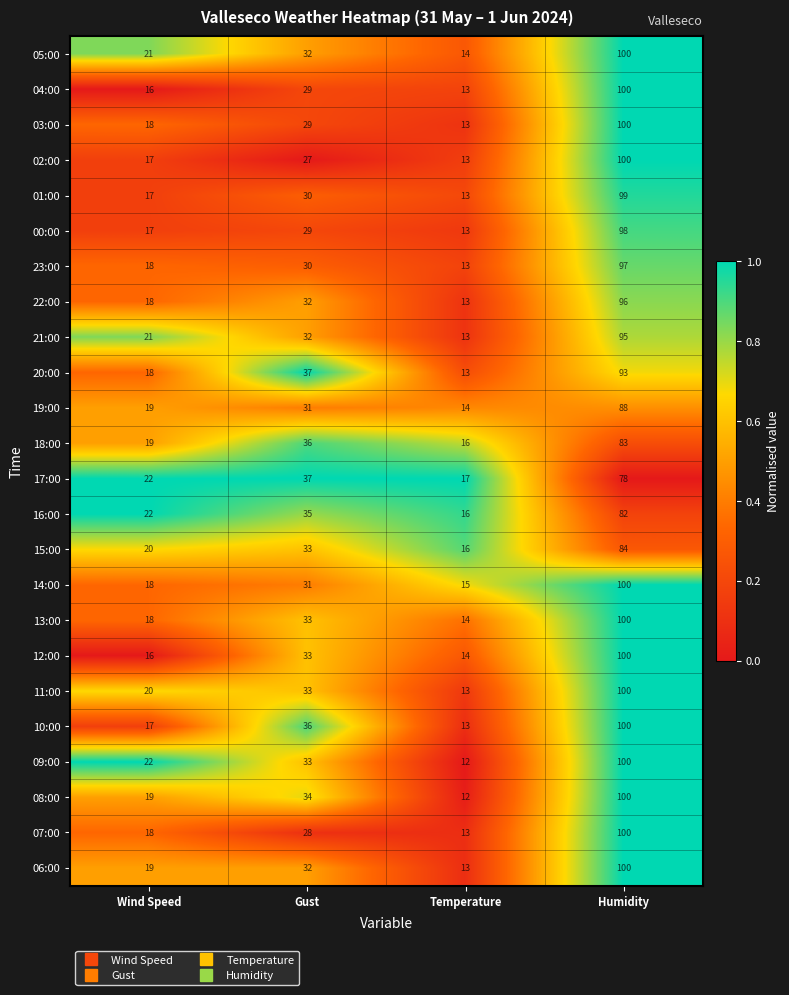

Which category has the lowest value in the 07:00 series?

Temperature